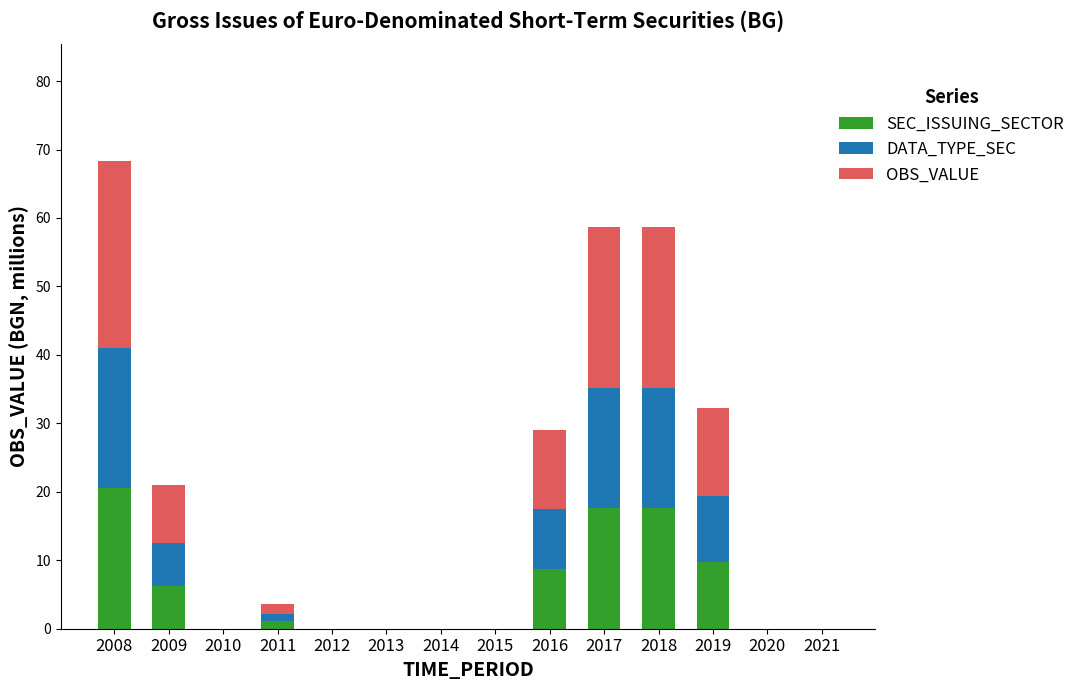

What is the highest value of the SEC_ISSUING_SECTOR series?

20.5